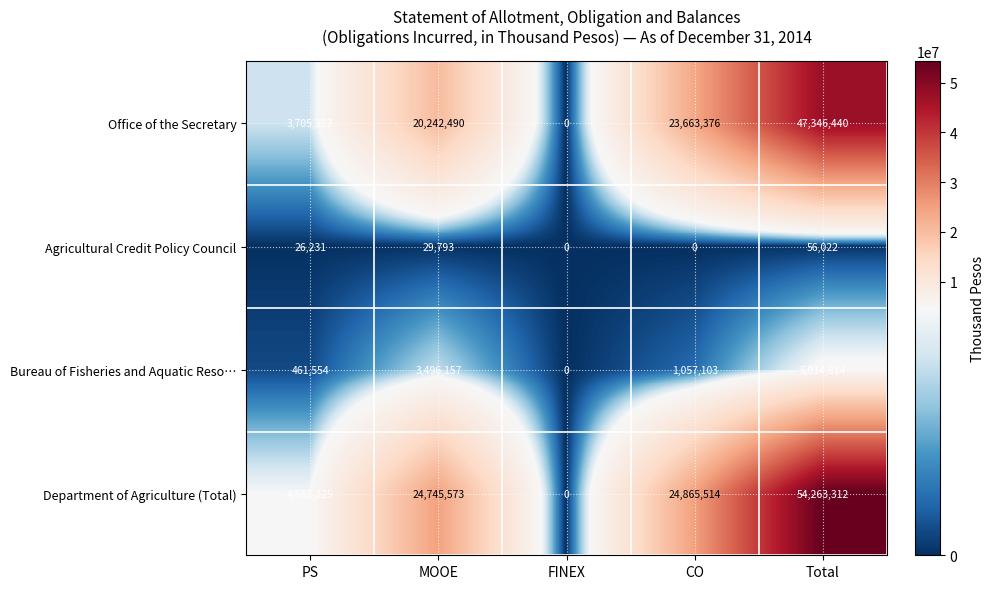

What is the maximum value shown in the chart?

54263312